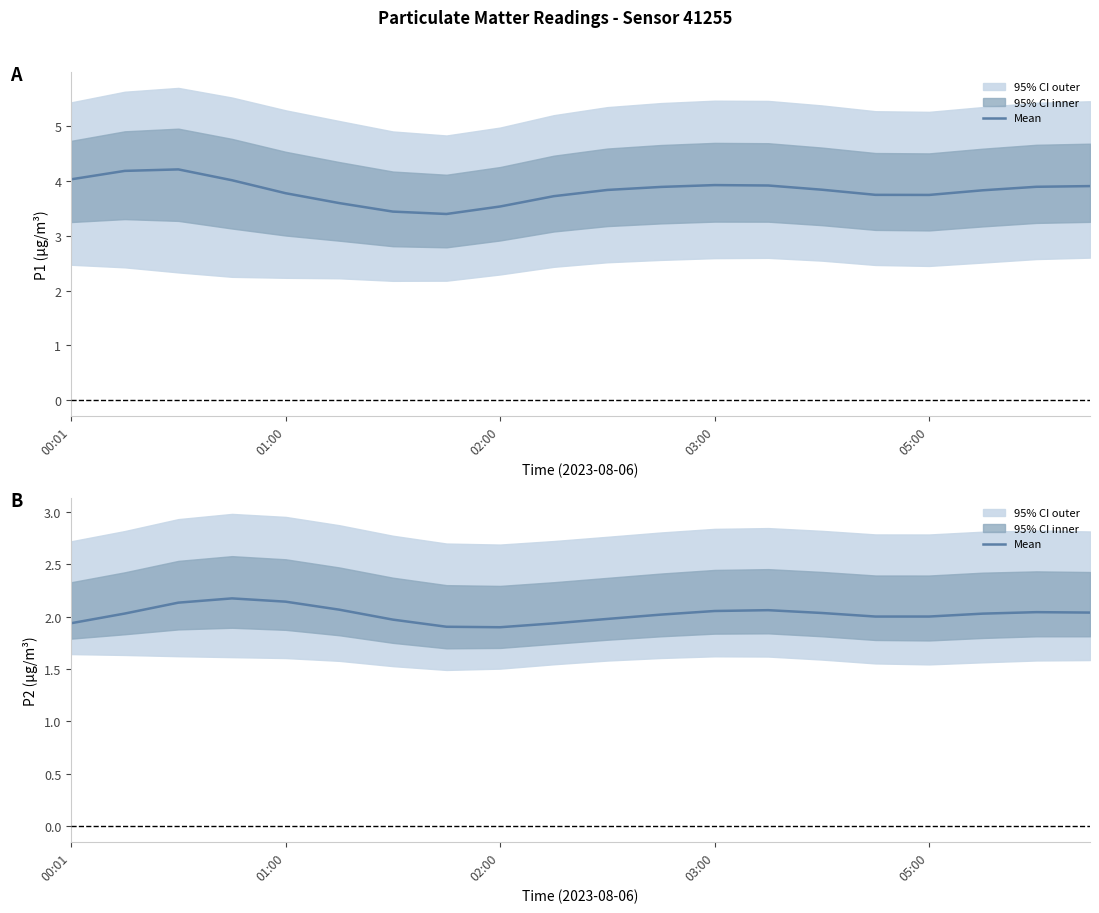

Is it true that the value at 03:00 is 2.1?

True